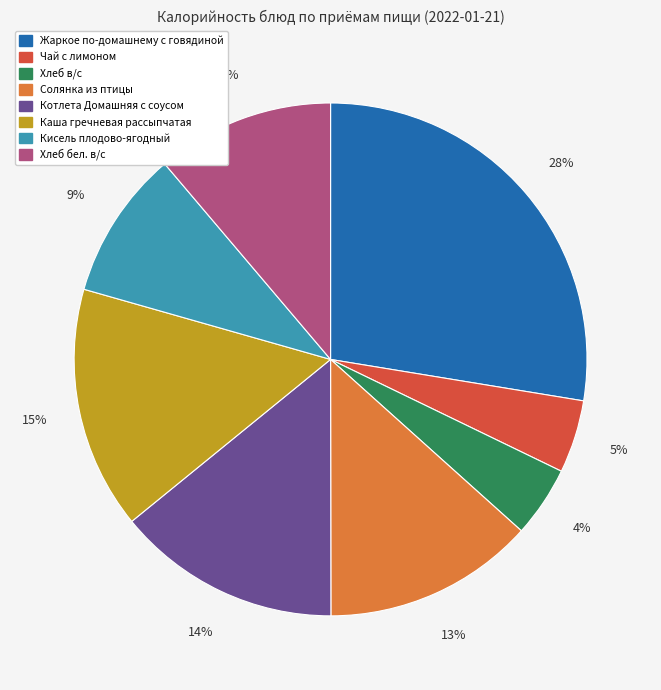

Which has a higher value, Жаркое по-домашнему с говядиной or Солянка из птицы?

Жаркое по-домашнему с говядиной